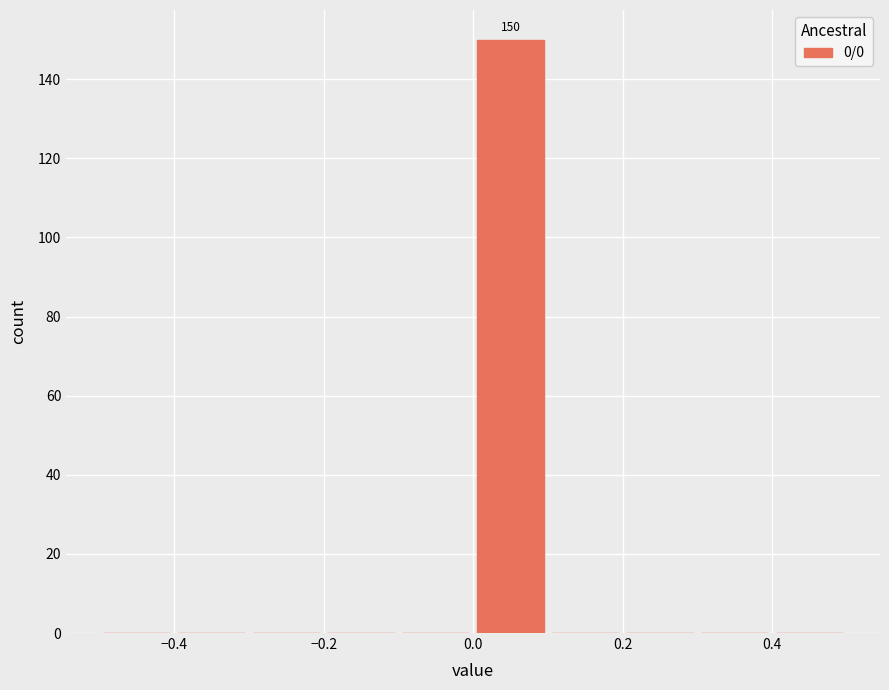

Which range on the x-axis has the tallest bar?

0.0 to 0.1